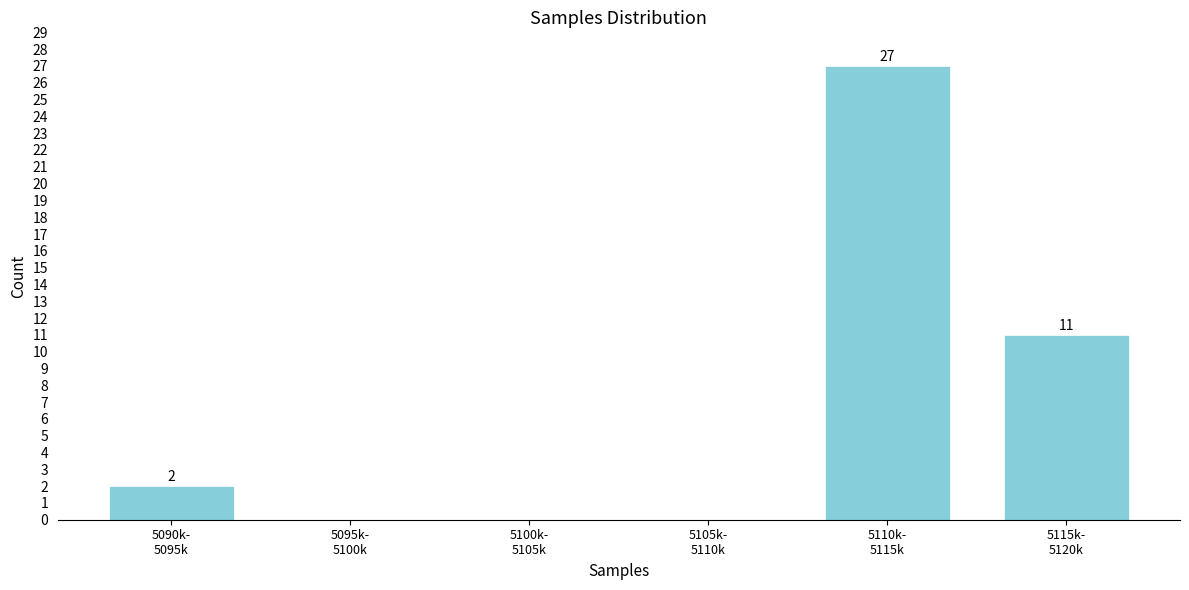

What is the greatest value displayed?

27